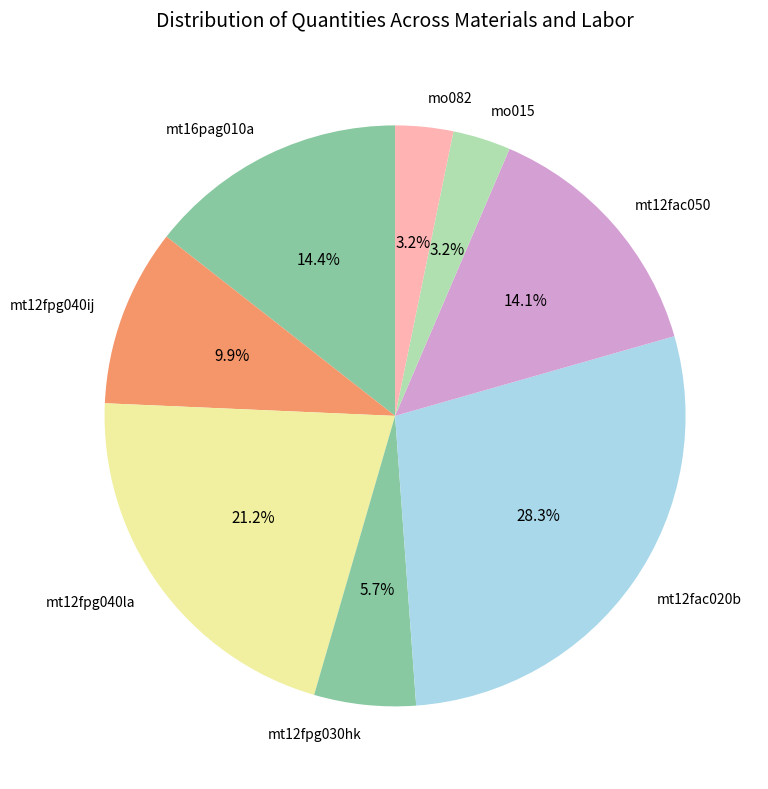

To the nearest percent, what percentage of the pie is mt12fpg040ij?

10%